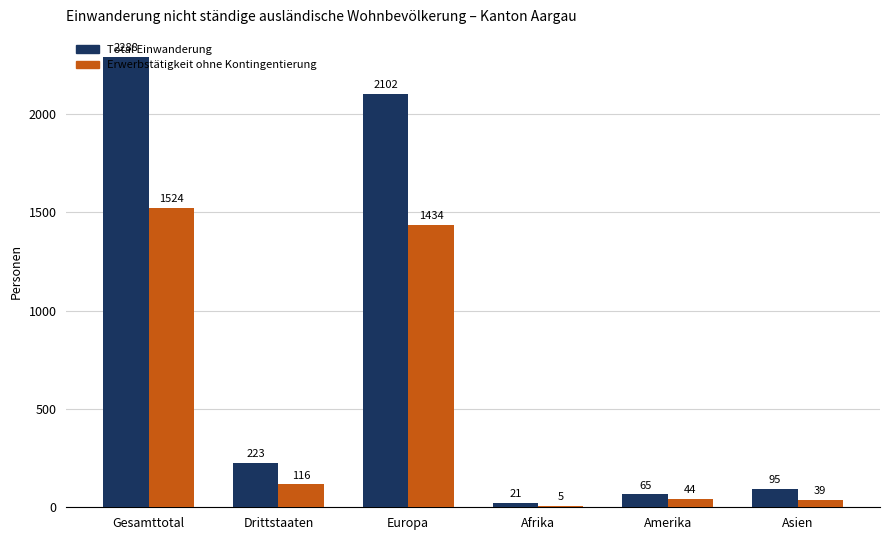

What is the sum of the Erwerbstätigkeit ohne Kontingentierung values at Drittstaaten and Afrika?

121